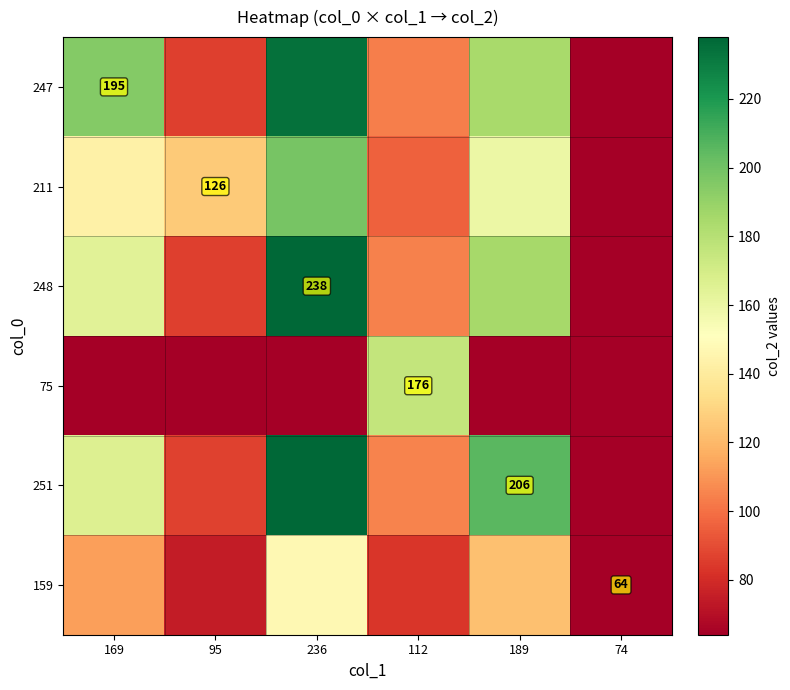

Which series has the widest spread of values?

248